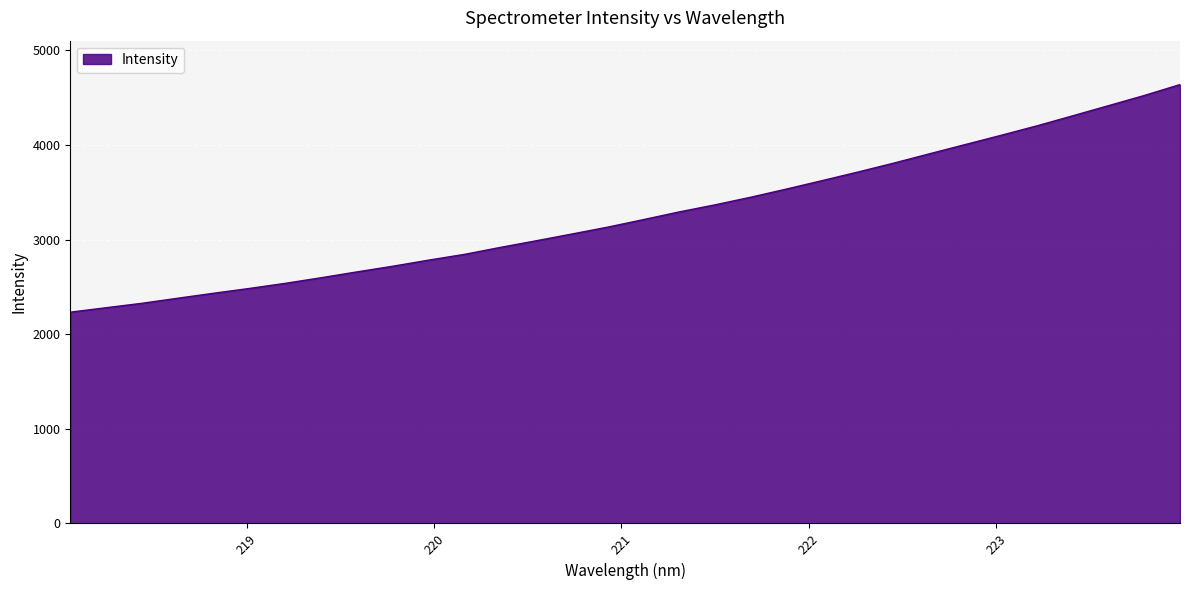

True or false: there are more than 0 points higher than both neighbors.

False